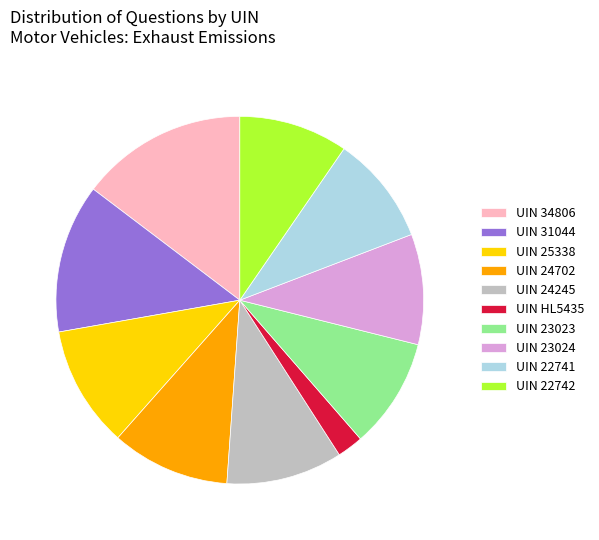

Which slice is the largest?

UIN 34806